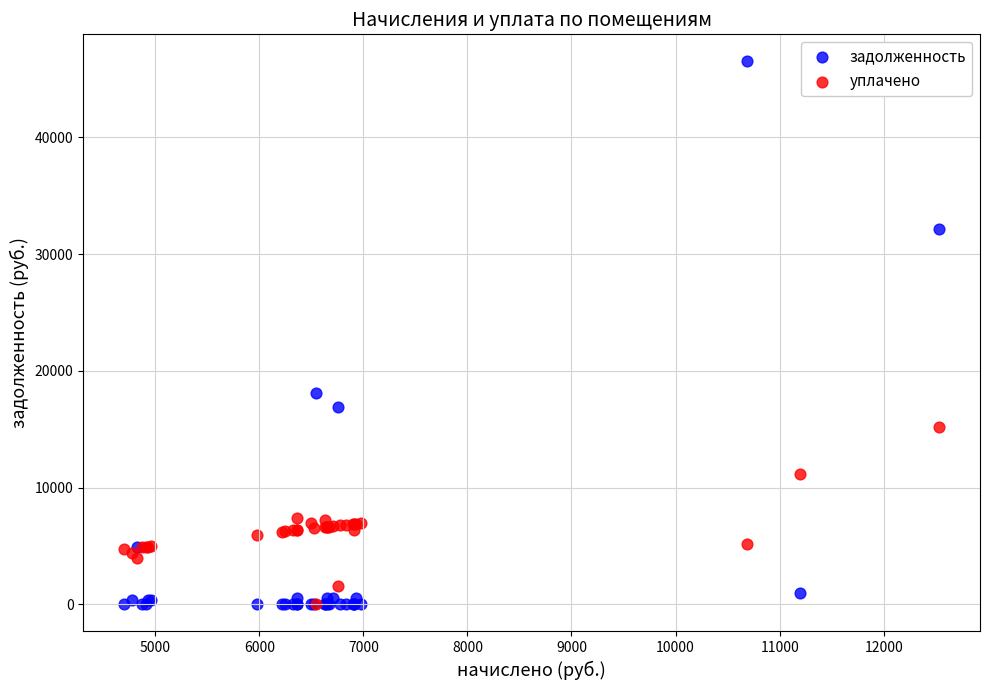

Across all series, what Y value is closest to 23251?

18079.4